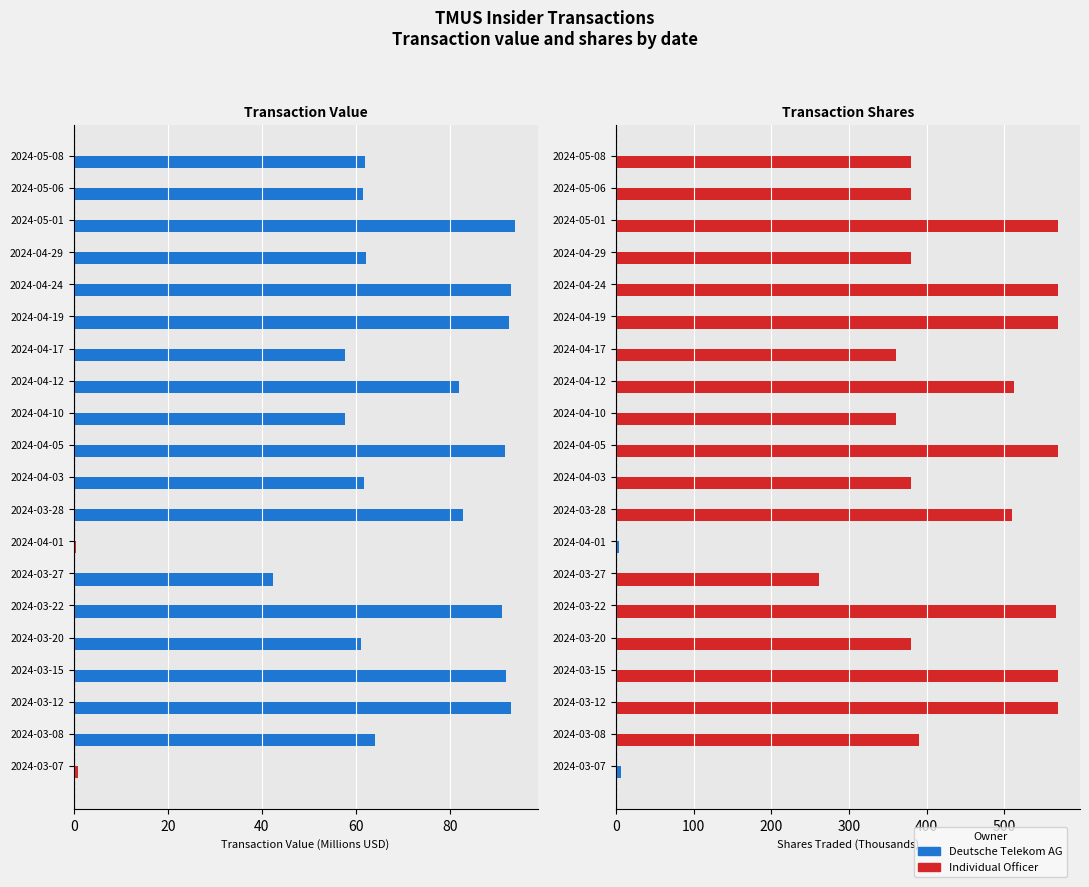

Which series has the largest total across all categories?

Transaction Shares (K)